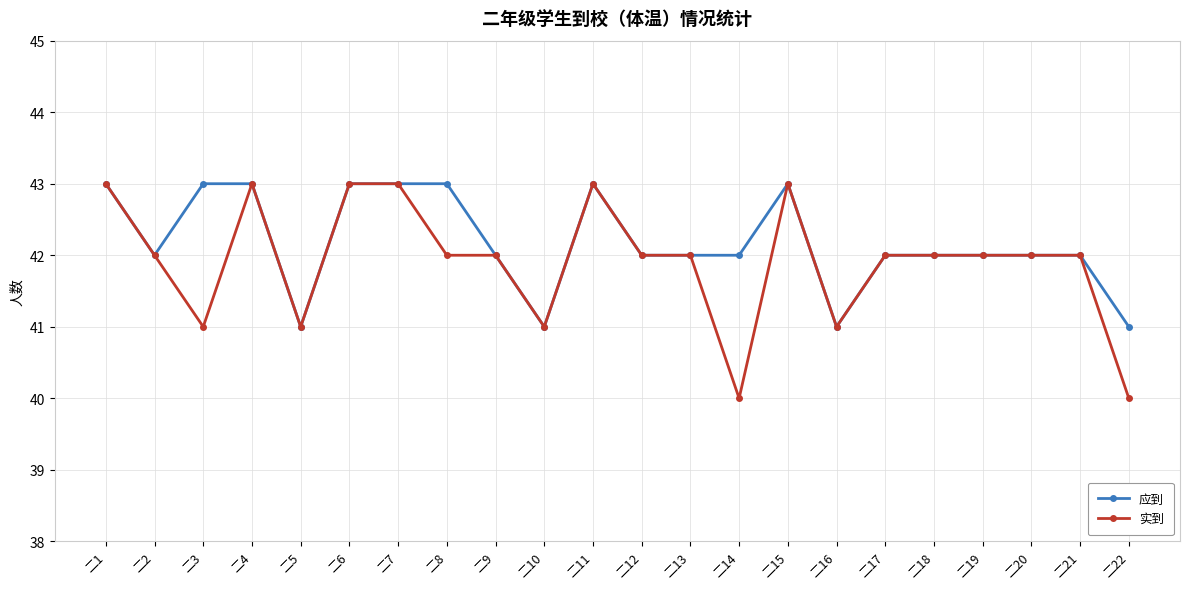

How many lines are shown in the chart?

2